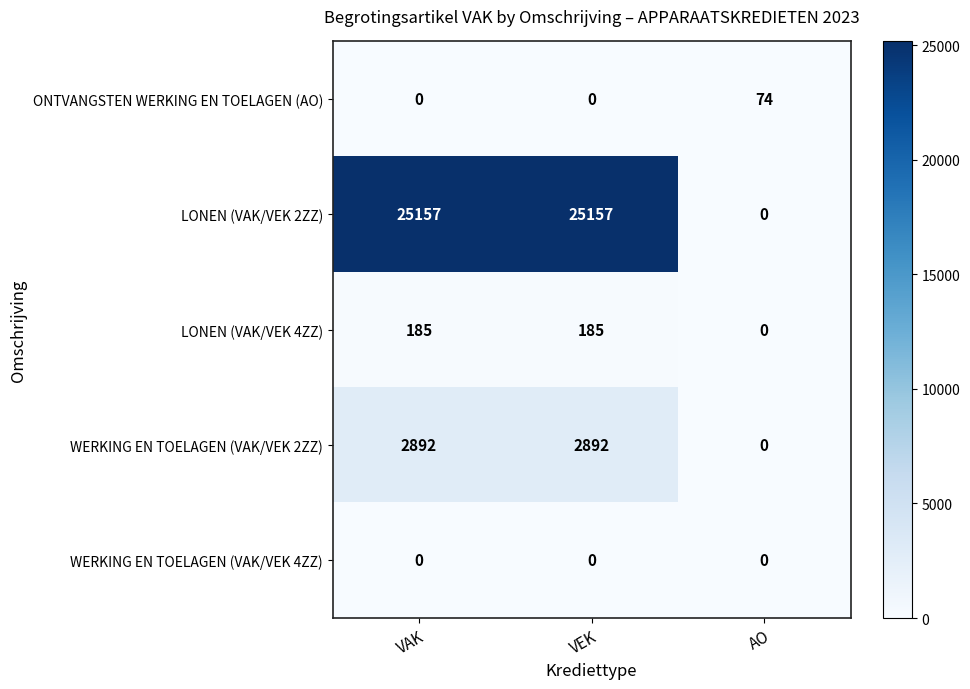

What is the difference between the maximum and minimum values in the ONTVANGSTEN WERKING EN TOELAGEN (AO) series?

74